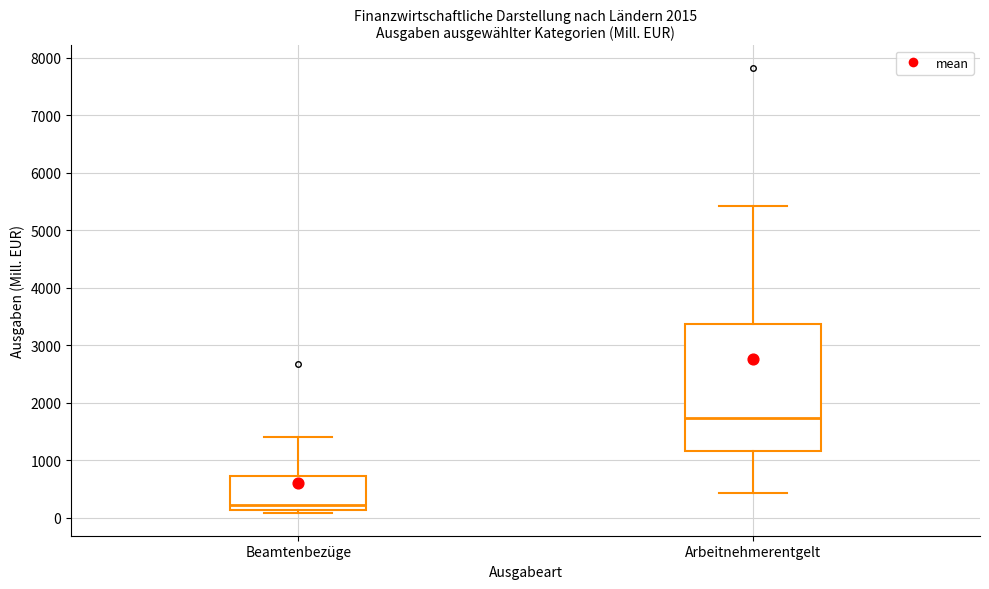

Where does the upper whisker of the box for Beamtenbezüge end on the y-axis? The values are not printed on the chart, so give them approximately, as read against the axis.

1400